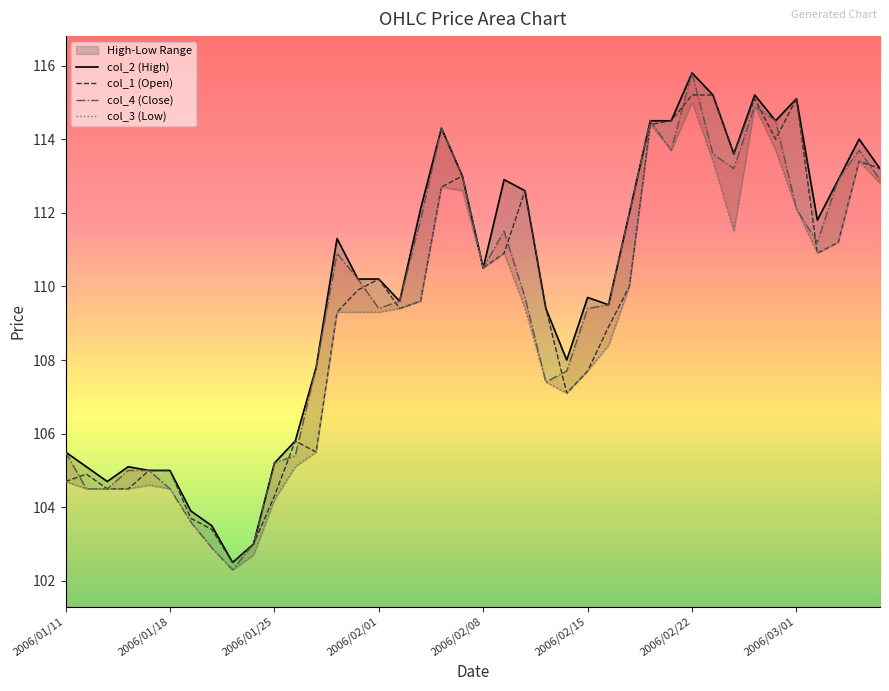

Is this an area chart (filled region under the line)?

No